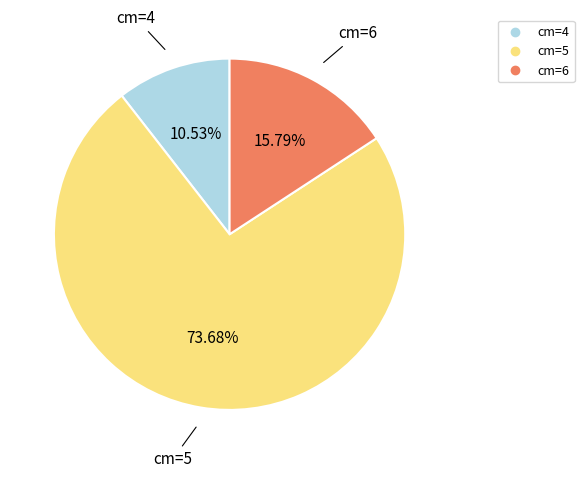

Is there any slice that represents more than half of the pie?

Yes